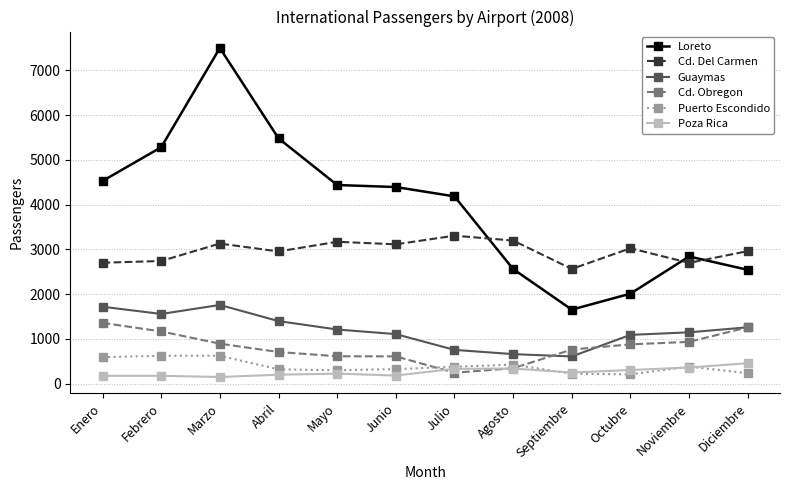

Count the number of categories in the chart.

12